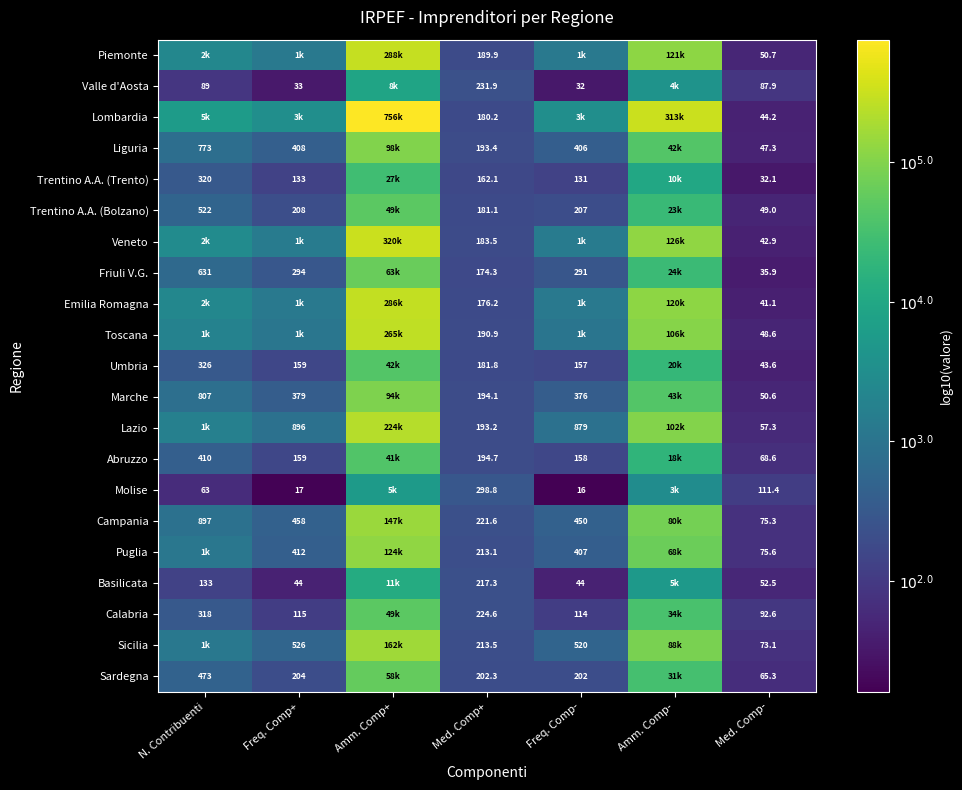

Is the value of Trentino A.A. (Bolzano) at N. Contribuenti greater than the value of Friuli V.G. at N. Contribuenti?

No